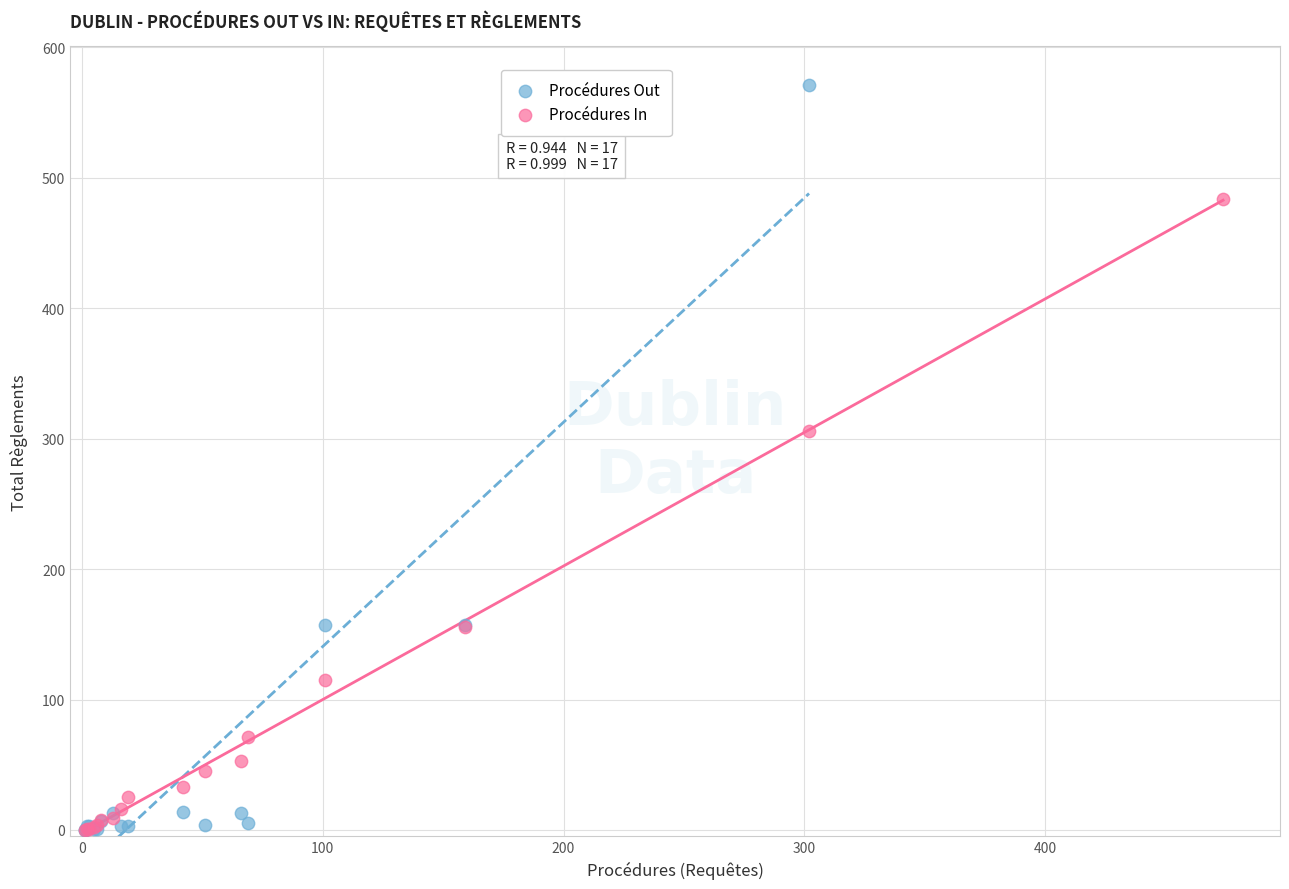

Which series contains the highest Y value?

Procédures Out